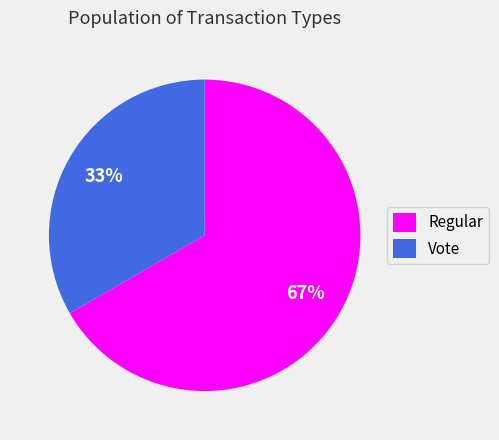

To the nearest percent, what portion does Regular represent?

67%